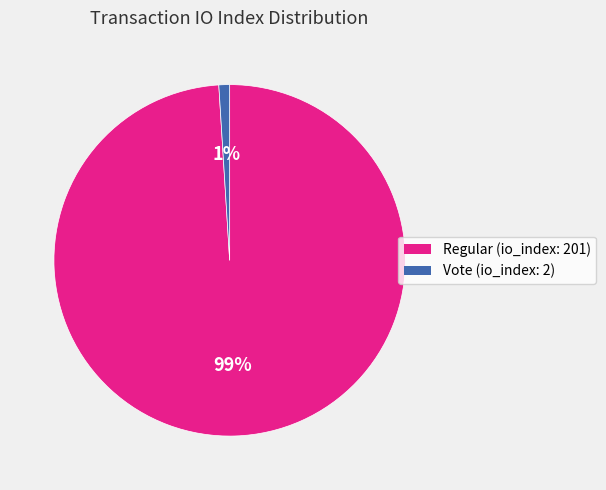

Rank the categories by value from highest to lowest.

Regular (io_index: 201), Vote (io_index: 2)